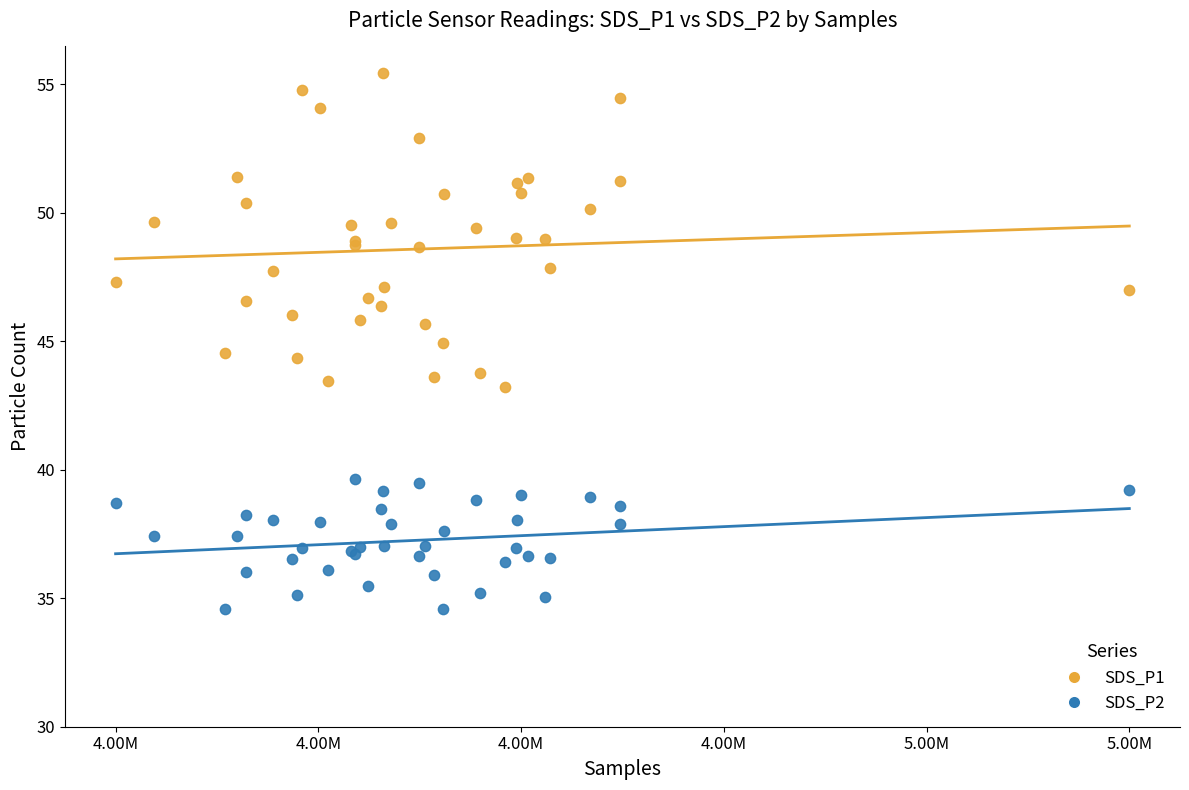

Which series reaches the minimum Y coordinate?

SDS_P2